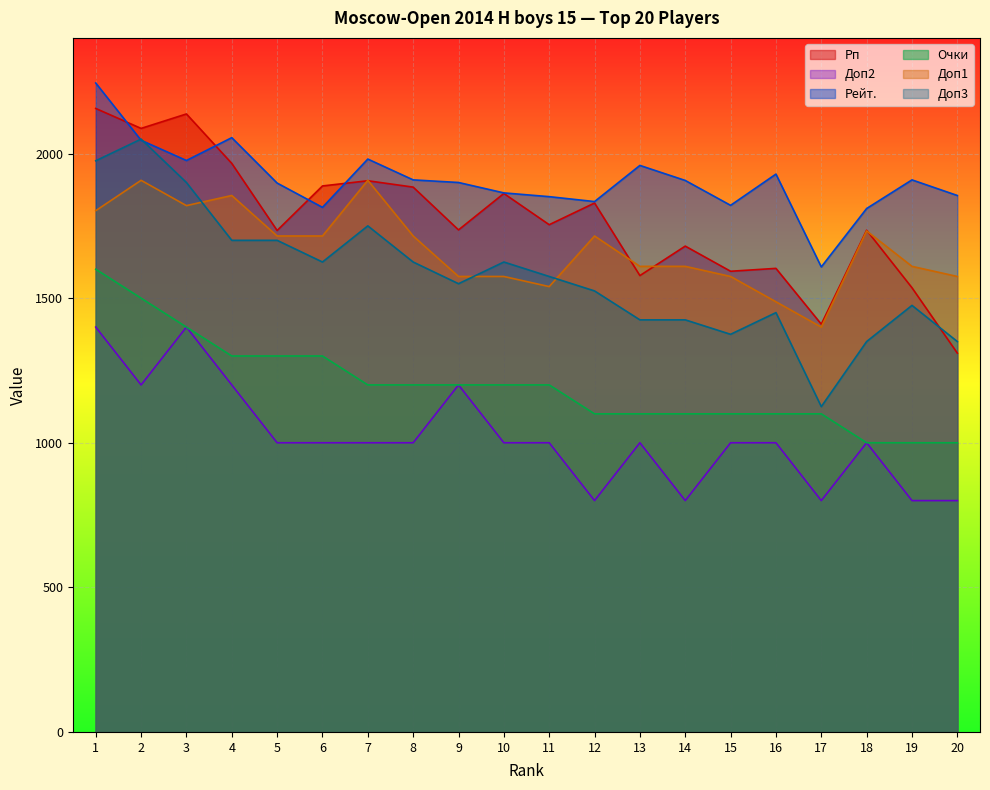

What is the difference between the maximum and minimum values in the Рейт. series?

636.0